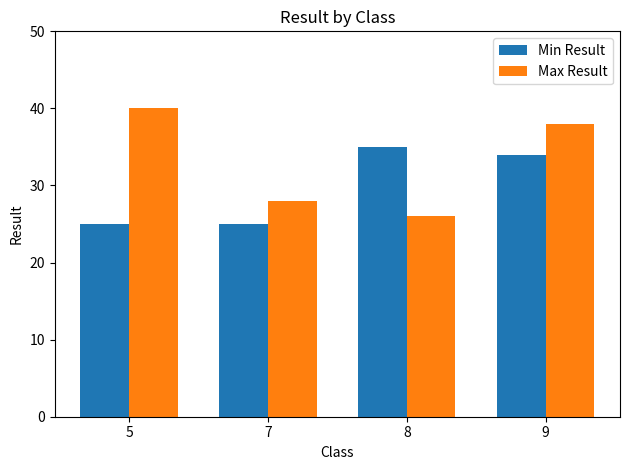

Reading left to right, extract all data points from this chart.

Min Result: 5=25	7=25	8=35	9=34
Max Result: 5=40	7=28	8=26	9=38